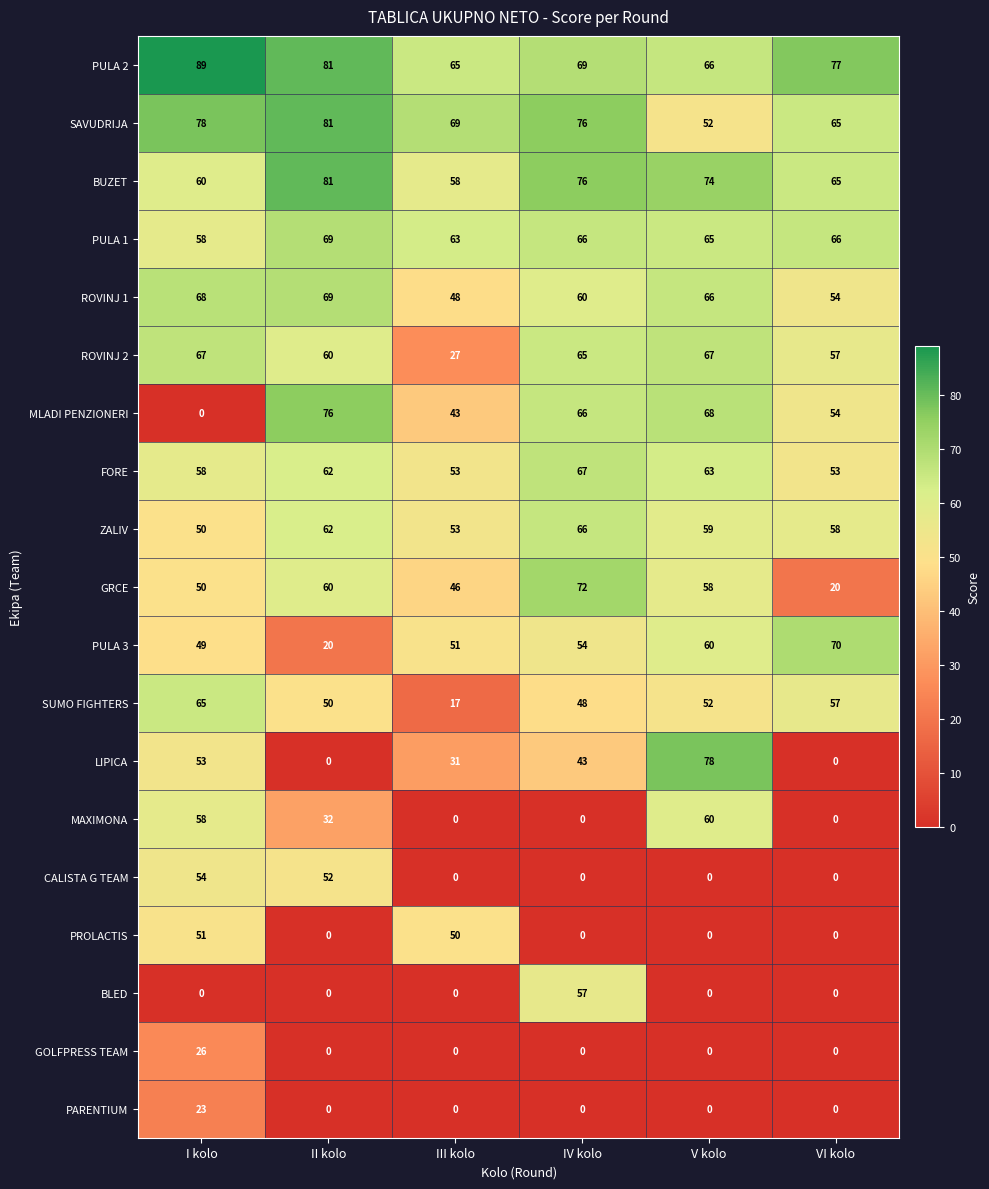

Which series has the widest spread of values?

LIPICA